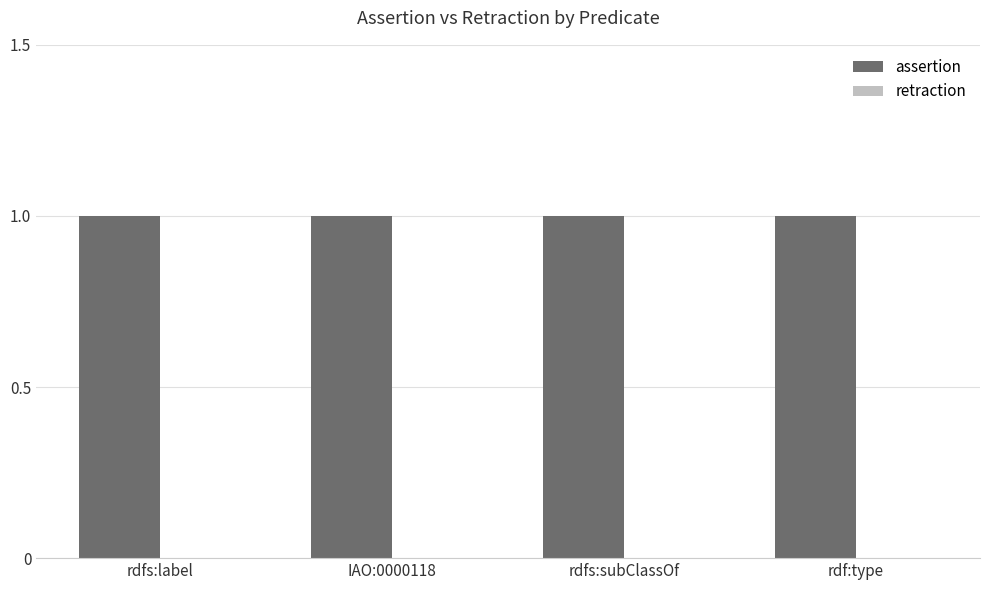

Reading left to right, list all the values displayed in this chart.

assertion: 1	1	1	1
retraction: 0	0	0	0